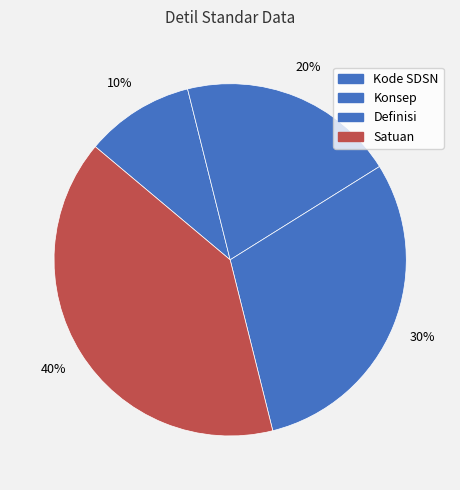

Which category has the smallest portion of the pie?

Kode SDSN